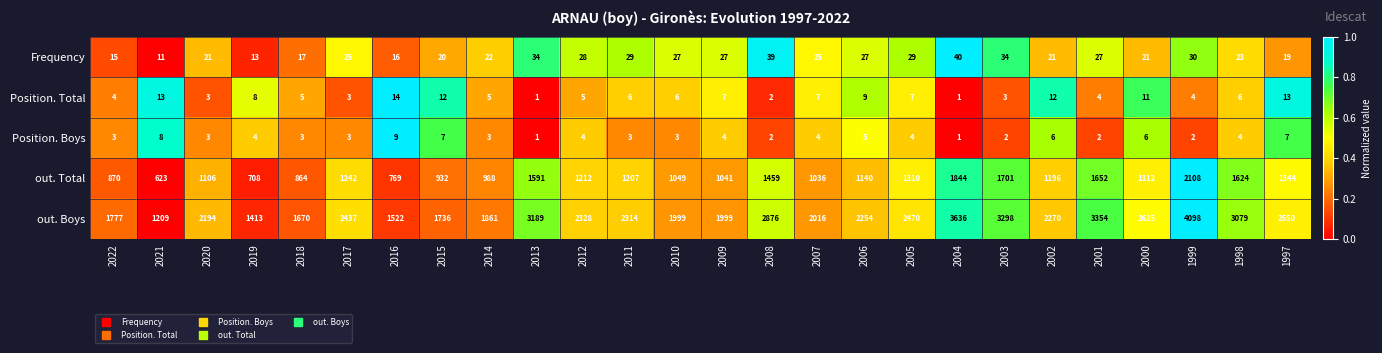

Is the value of out. Boys at 2015 greater than the value of out. Total at 2012?

Yes